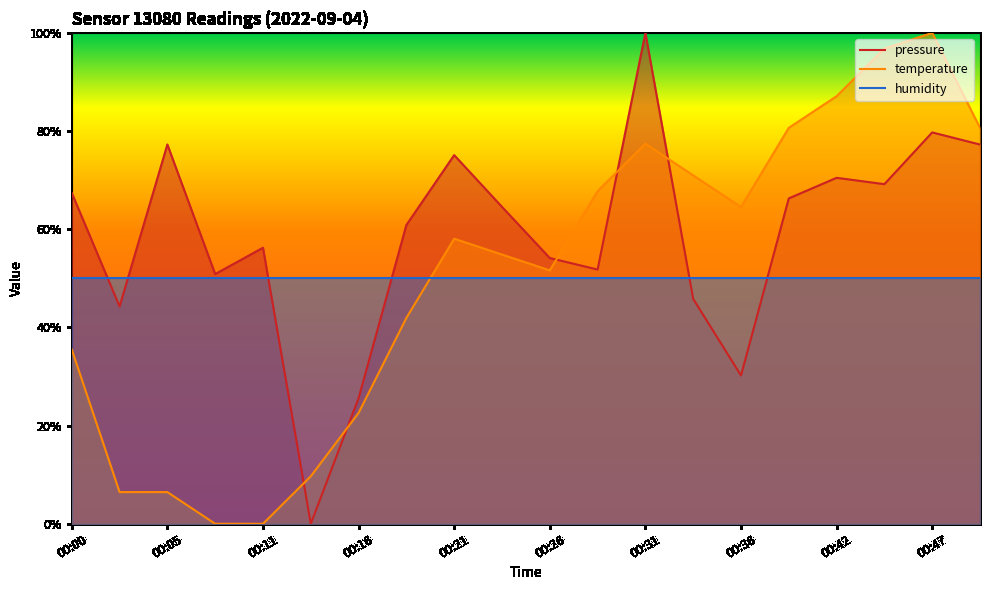

Rank the categories by temperature value from highest to lowest.

00:47, 00:44, 00:42, 00:39, 00:53, 00:31, 00:34, 00:29, 00:36, 00:21, 00:23, 00:26, 00:18, 00:00, 00:16, 00:13, 00:02, 00:05, 00:08, 00:11